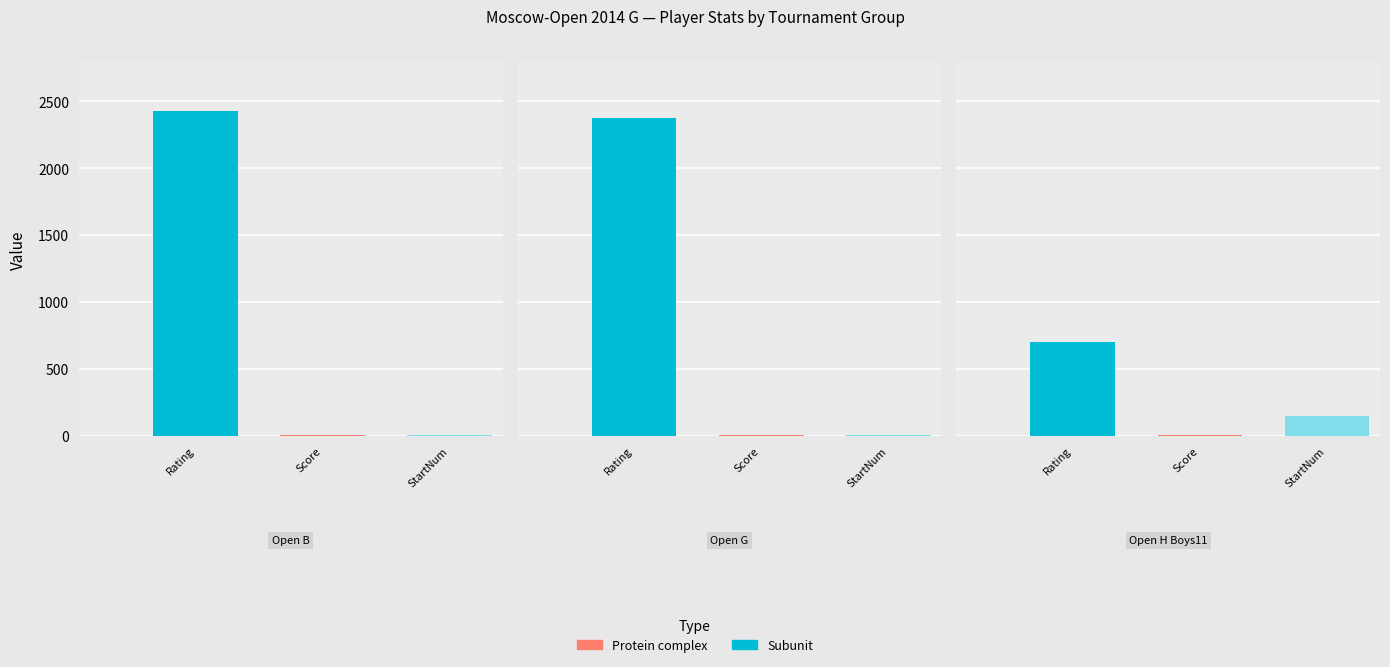

What is the difference between the Score values at 0 and 1?

0.5